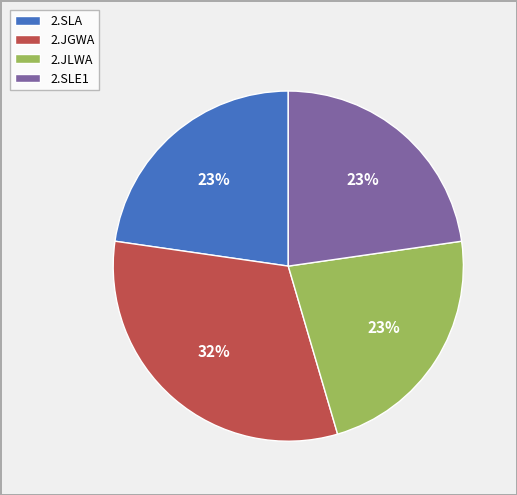

To the nearest percent, what percentage of the pie is 2.JGWA?

32%